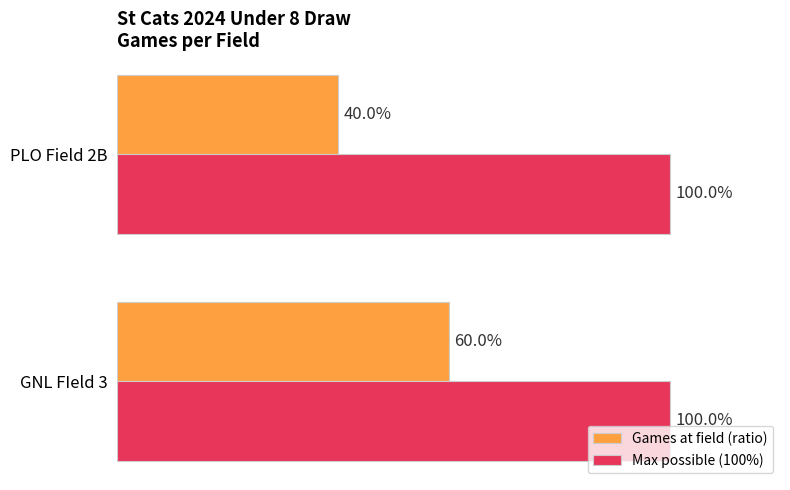

Which label corresponds to the smallest value in the chart?

PLO Field 2B